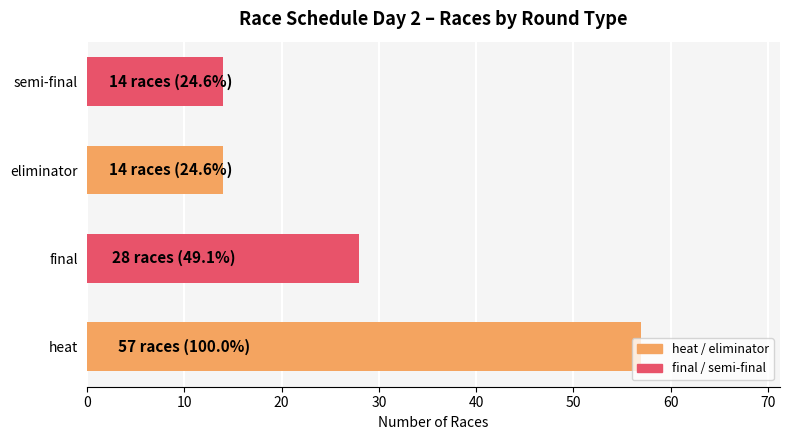

What is the difference between the second highest and second lowest values?

14